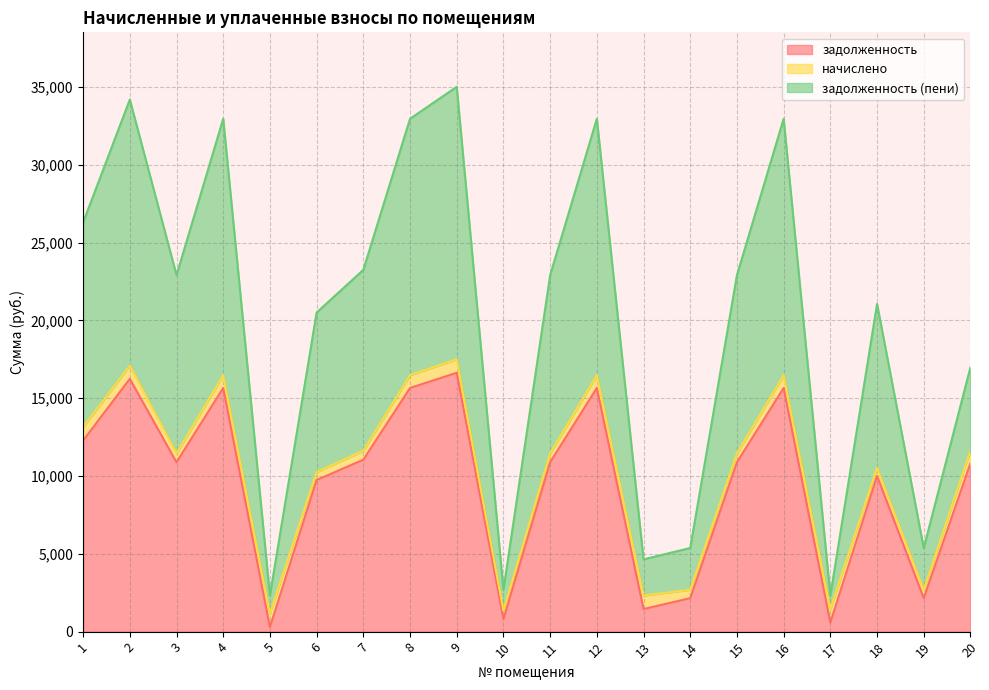

Does the chart have visible grid lines?

Yes